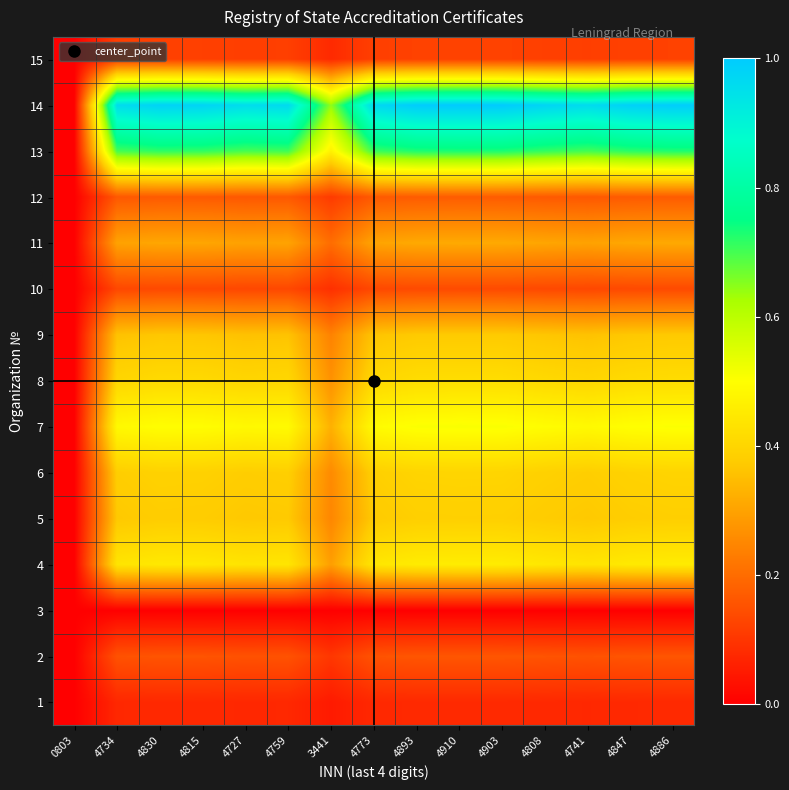

Reading left to right, list all the values displayed in this chart.

1: 0803=0.0	4734=0.1	4830=0.1	4815=0.1	4727=0.1	4759=0.1	3441=0.0	4773=0.1	4893=0.1	4910=0.1	4903=0.1	4808=0.1	4741=0.1	4847=0.1	4886=0.1
2: 0803=0.0	4734=0.2	4830=0.2	4815=0.2	4727=0.2	4759=0.2	3441=0.1	4773=0.2	4893=0.2	4910=0.2	4903=0.2	4808=0.2	4741=0.2	4847=0.2	4886=0.2
3: 0803=0.0	4734=0.0	4830=0.0	4815=0.0	4727=0.0	4759=0.0	3441=0.0	4773=0.0	4893=0.0	4910=0.0	4903=0.0	4808=0.0	4741=0.0	4847=0.0	4886=0.0
4: 0803=0.0	4734=0.4	4830=0.4	4815=0.4	4727=0.4	4759=0.4	3441=0.3	4773=0.4	4893=0.5	4910=0.5	4903=0.5	4808=0.4	4741=0.4	4847=0.4	4886=0.5
5: 0803=0.0	4734=0.4	4830=0.4	4815=0.4	4727=0.4	4759=0.4	3441=0.2	4773=0.4	4893=0.4	4910=0.4	4903=0.4	4808=0.4	4741=0.4	4847=0.4	4886=0.4
6: 0803=0.0	4734=0.4	4830=0.4	4815=0.4	4727=0.4	4759=0.4	3441=0.3	4773=0.4	4893=0.4	4910=0.4	4903=0.4	4808=0.4	4741=0.4	4847=0.4	4886=0.4
7: 0803=0.0	4734=0.5	4830=0.5	4815=0.5	4727=0.5	4759=0.5	3441=0.3	4773=0.5	4893=0.5	4910=0.5	4903=0.5	4808=0.5	4741=0.5	4847=0.5	4886=0.5
8: 0803=0.0	4734=0.4	4830=0.4	4815=0.4	4727=0.4	4759=0.4	3441=0.3	4773=0.4	4893=0.4	4910=0.4	4903=0.4	4808=0.4	4741=0.4	4847=0.4	4886=0.4
9: 0803=0.0	4734=0.4	4830=0.4	4815=0.4	4727=0.4	4759=0.4	3441=0.2	4773=0.4	4893=0.4	4910=0.4	4903=0.4	4808=0.4	4741=0.4	4847=0.4	4886=0.4
10: 0803=0.0	4734=0.1	4830=0.1	4815=0.1	4727=0.1	4759=0.1	3441=0.1	4773=0.1	4893=0.1	4910=0.1	4903=0.1	4808=0.1	4741=0.1	4847=0.1	4886=0.1
11: 0803=0.0	4734=0.3	4830=0.3	4815=0.3	4727=0.3	4759=0.3	3441=0.2	4773=0.3	4893=0.3	4910=0.3	4903=0.3	4808=0.3	4741=0.3	4847=0.3	4886=0.3
12: 0803=0.0	4734=0.2	4830=0.2	4815=0.2	4727=0.2	4759=0.2	3441=0.1	4773=0.2	4893=0.2	4910=0.2	4903=0.2	4808=0.2	4741=0.2	4847=0.2	4886=0.2
13: 0803=0.0	4734=0.7	4830=0.7	4815=0.7	4727=0.7	4759=0.7	3441=0.5	4773=0.7	4893=0.7	4910=0.7	4903=0.7	4808=0.7	4741=0.7	4847=0.7	4886=0.7
14: 0803=0.0	4734=1.0	4830=1.0	4815=1.0	4727=1.0	4759=1.0	3441=0.6	4773=1.0	4893=1.0	4910=1.0	4903=1.0	4808=1.0	4741=1.0	4847=1.0	4886=1.0
15: 0803=0.0	4734=0.1	4830=0.1	4815=0.1	4727=0.1	4759=0.1	3441=0.1	4773=0.1	4893=0.1	4910=0.1	4903=0.1	4808=0.1	4741=0.1	4847=0.1	4886=0.1